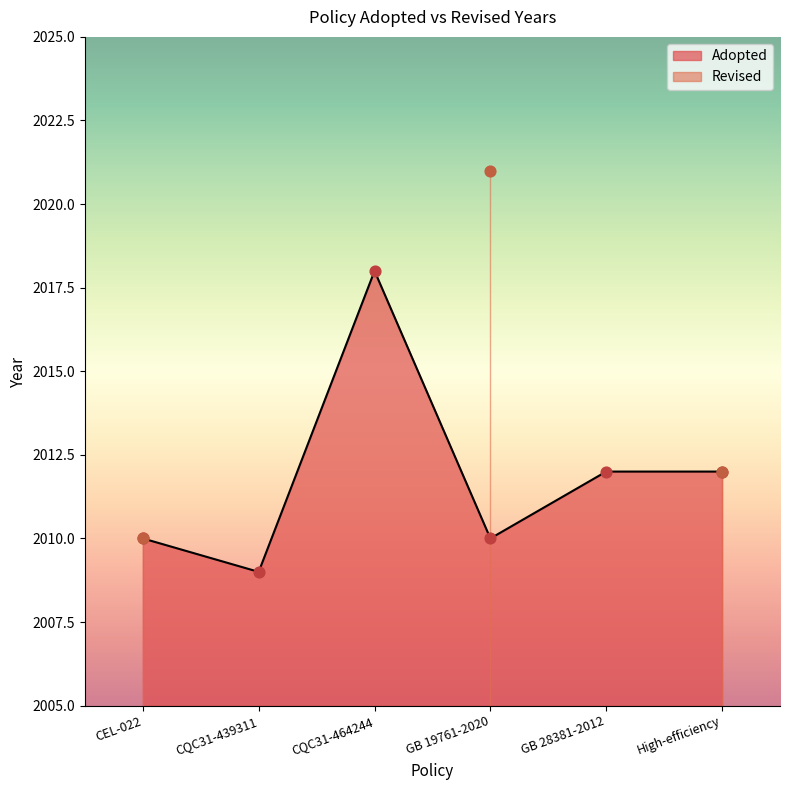

What is the ratio of the value at CQC31-464244 to the value at CQC31-439311?

1.0